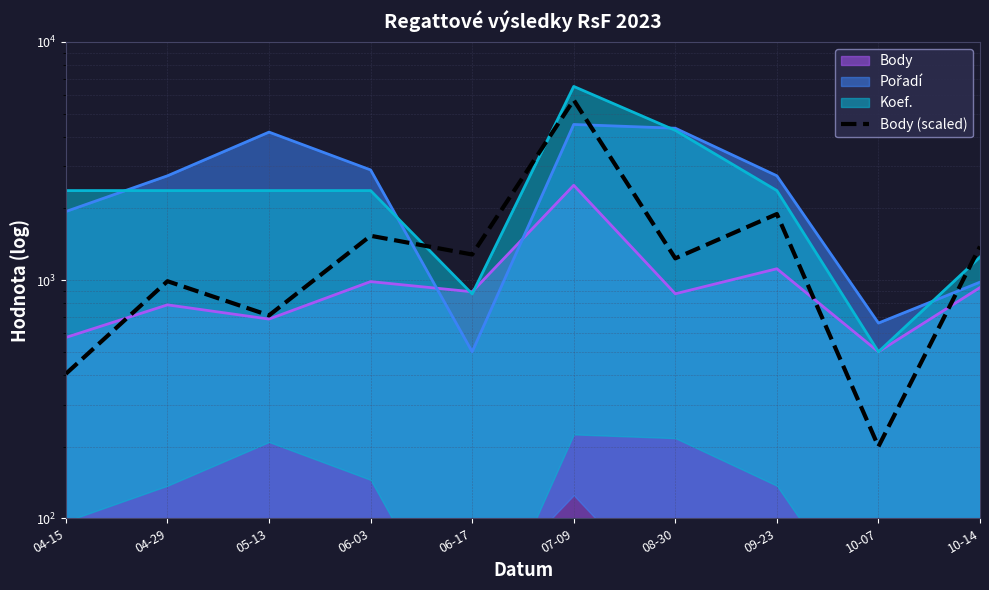

What is the change in value from 05-13 to 06-03?

+823.5